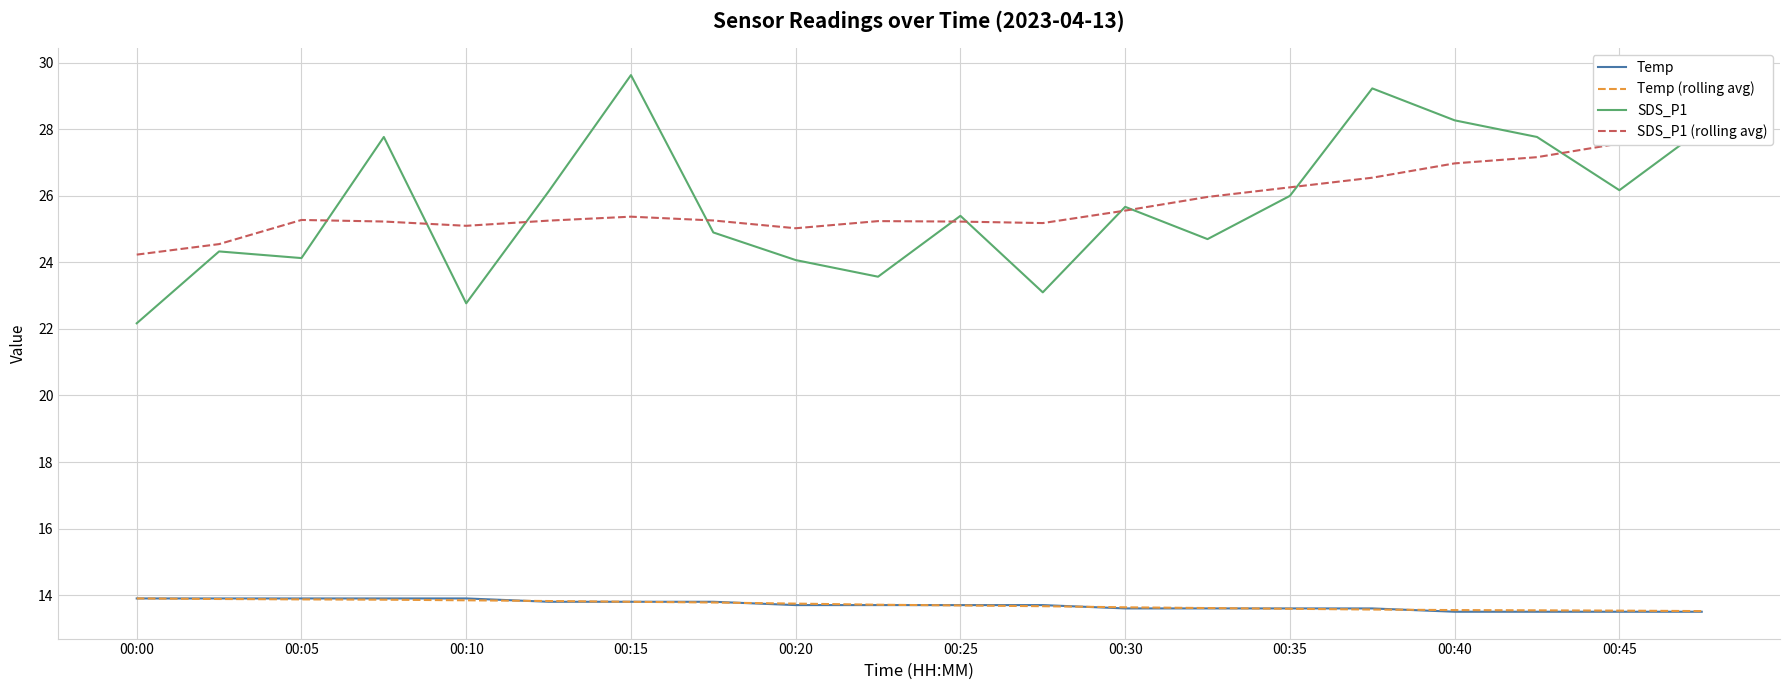

True or false: SDS_P1 and Temp cross at least once.

False